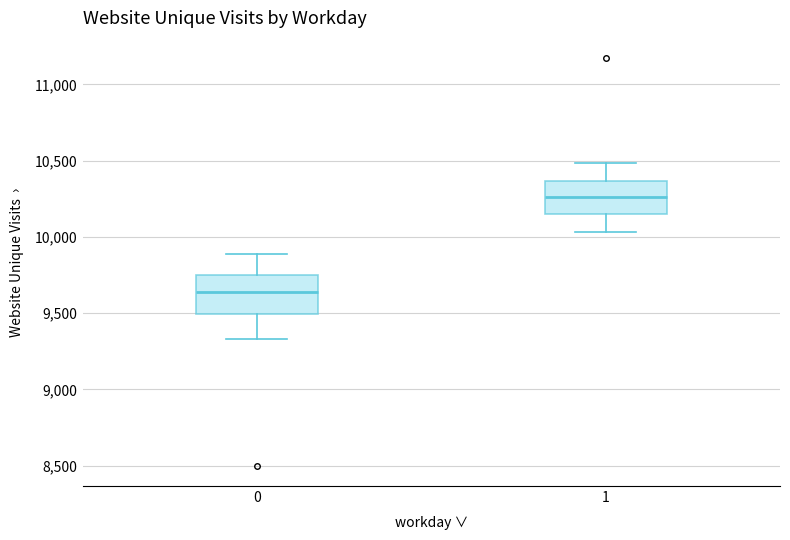

Reading left to right, read every box against the y-axis: the position of its median line, the range the box covers, and the ends of its whiskers. The values are not printed on the chart, so give them approximately, as read against the axis.

0: median 9650, box 9500 to 9750, whiskers 9350 to 9900
1: median 10250, box 10150 to 10350, whiskers 10050 to 10500